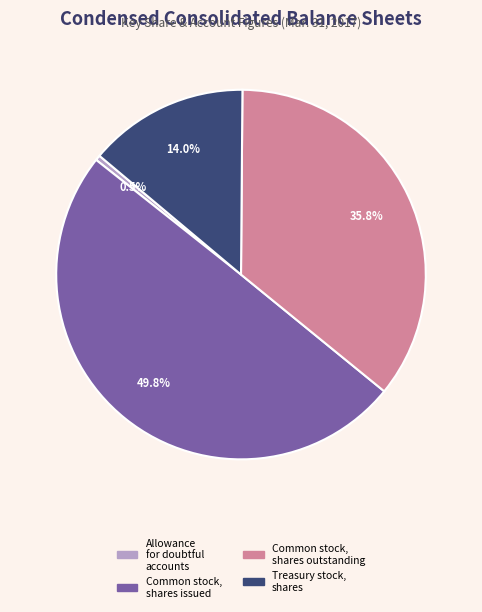

To the nearest percent, what is the difference between the Common stock, shares outstanding and Common stock, shares issued slice percentages?

14%